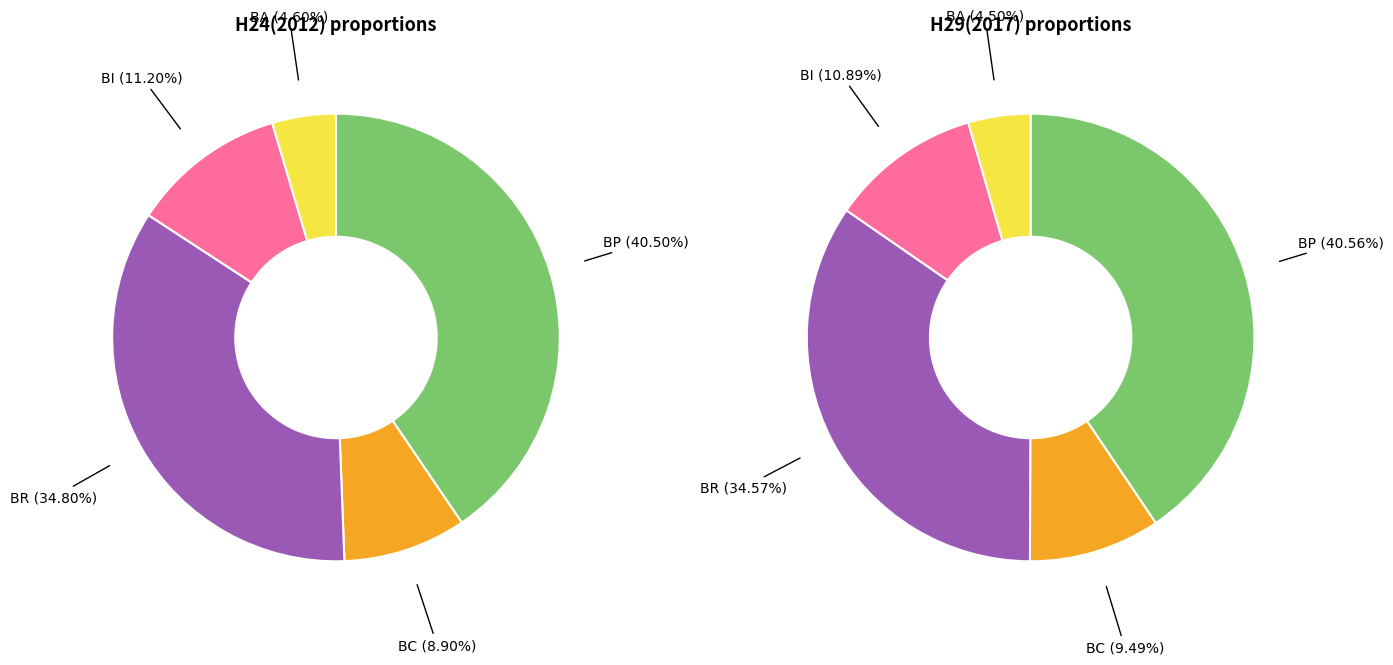

To the nearest percent, what is the combined percentage of BC and BI?

20%